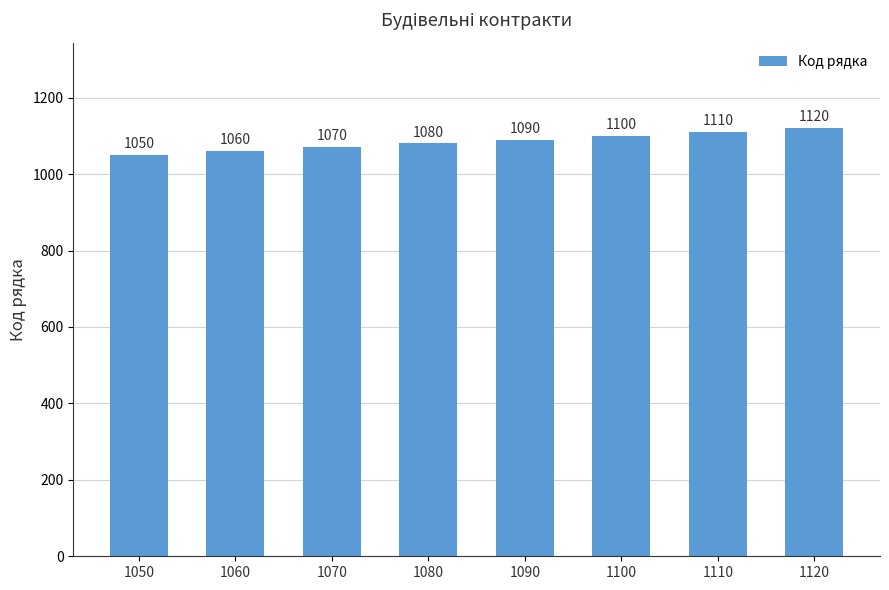

What is the value of the 3rd bar from the left?

1070